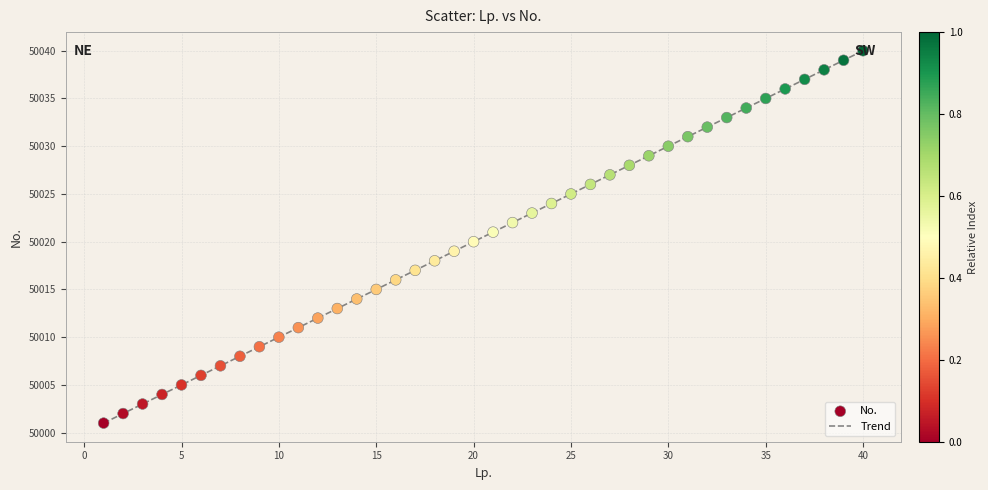

What is the minimum value shown in the chart?

50001.0